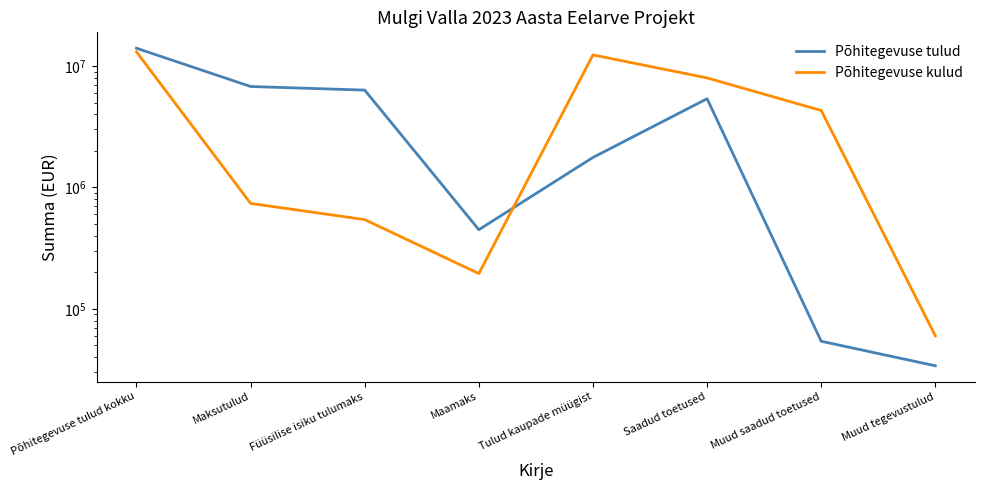

What is the average value of the Põhitegevuse tulud series?

4347118